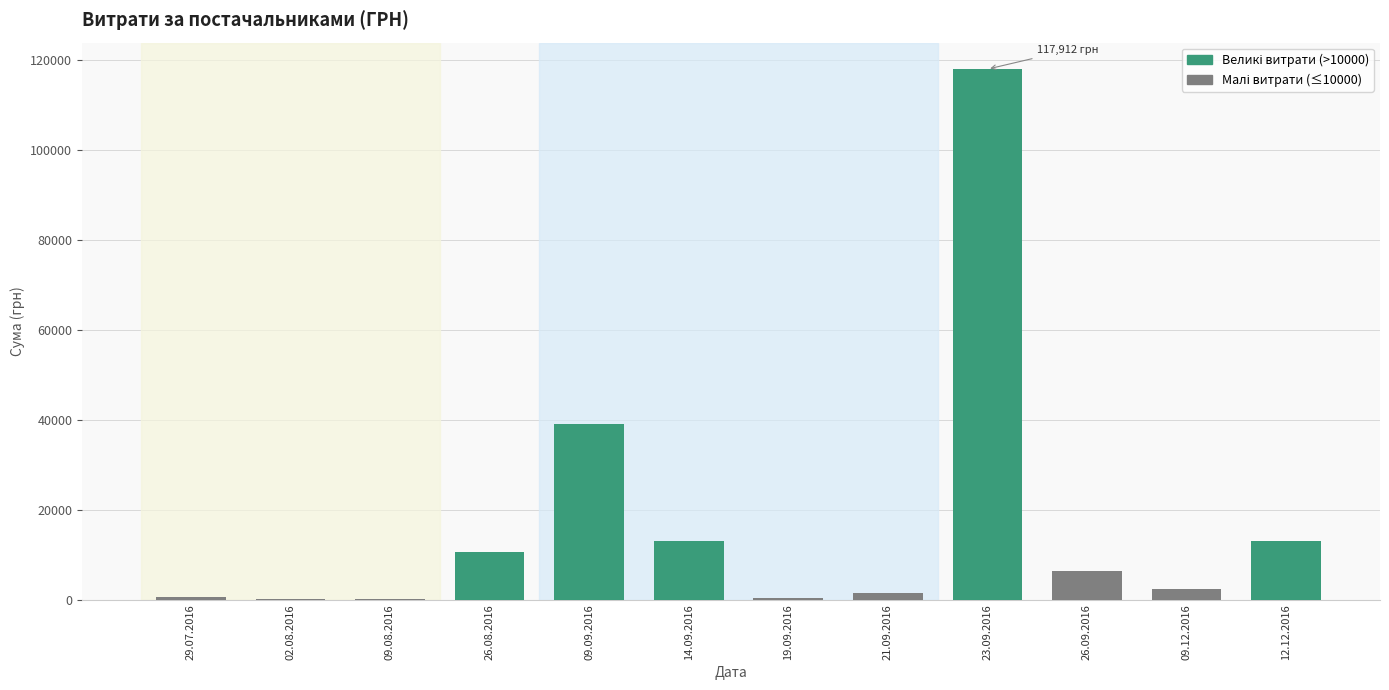

What is the maximum value shown in the chart?

117912.0